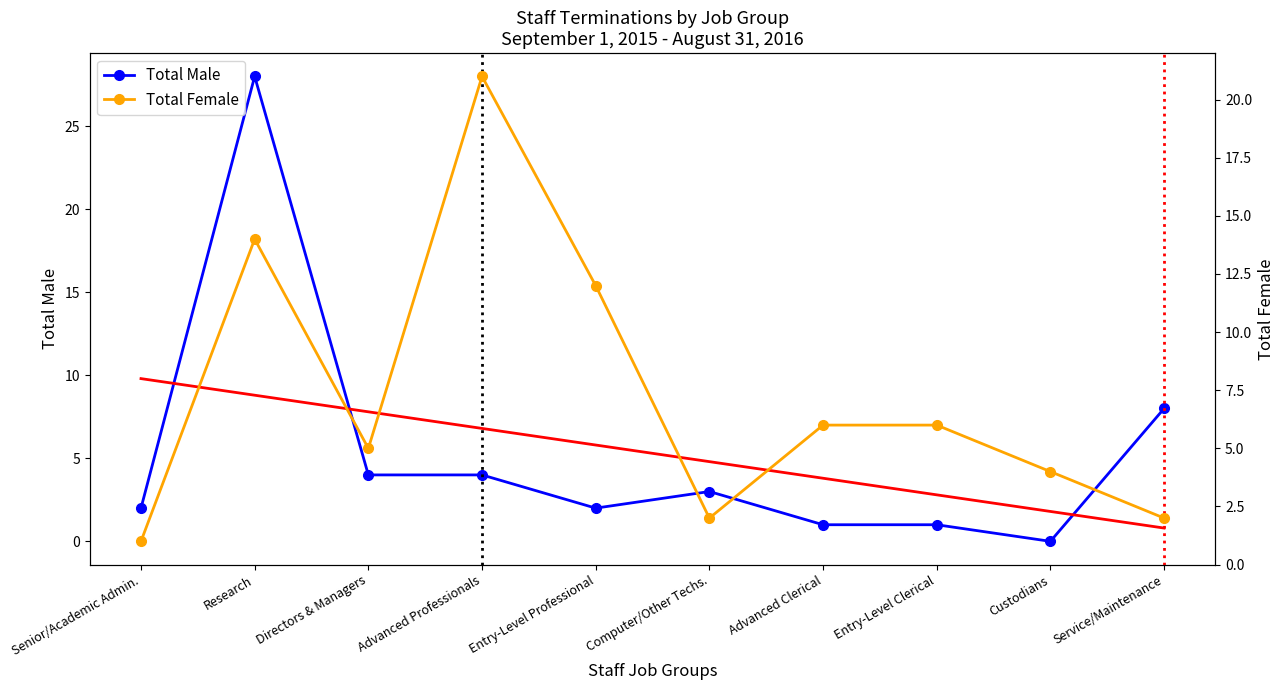

How many lines are shown in the chart?

2